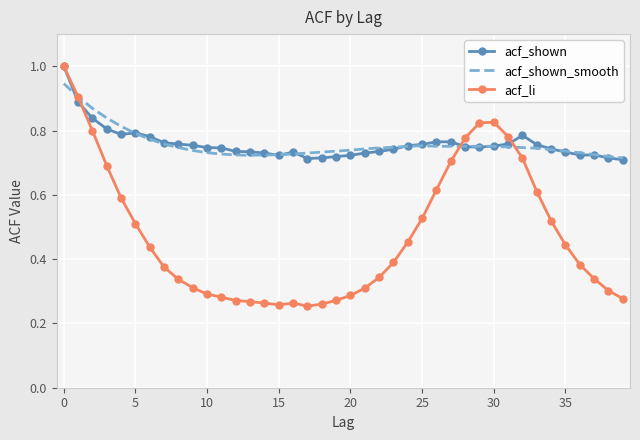

Which series has the largest range (max minus min)?

acf_li